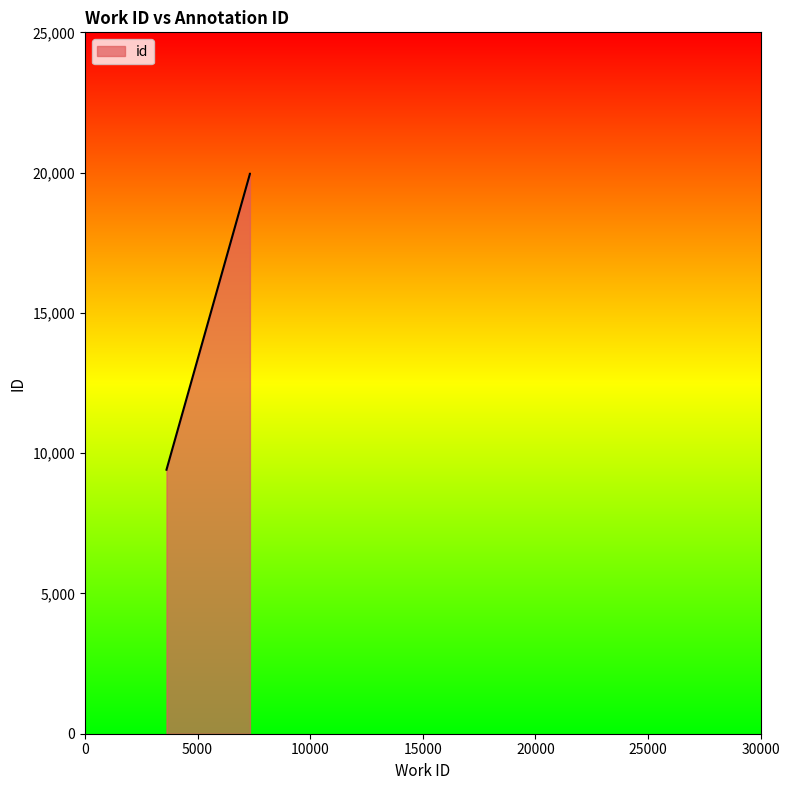

Rank the categories by value from lowest to highest.

3622, 7326, 7326